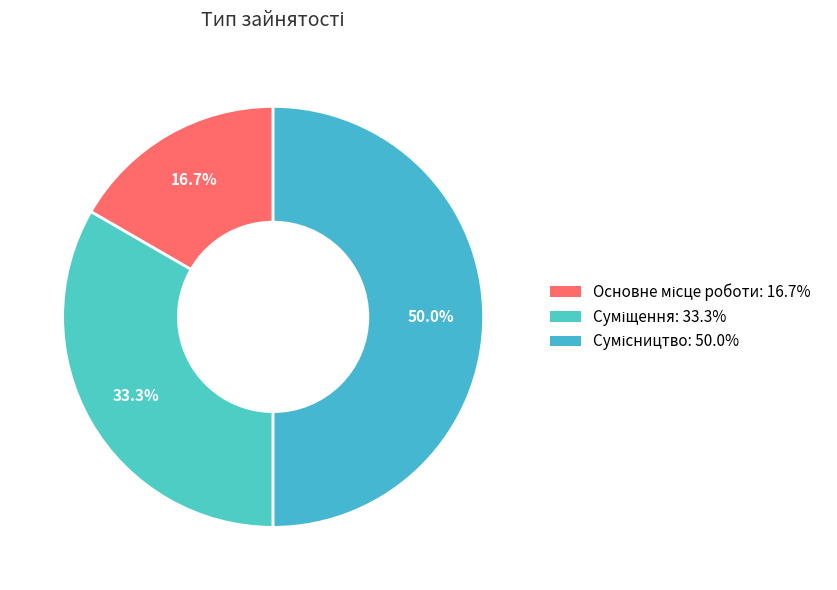

To the nearest percent, what is the combined percentage of Суміщення and Сумісництво?

83%